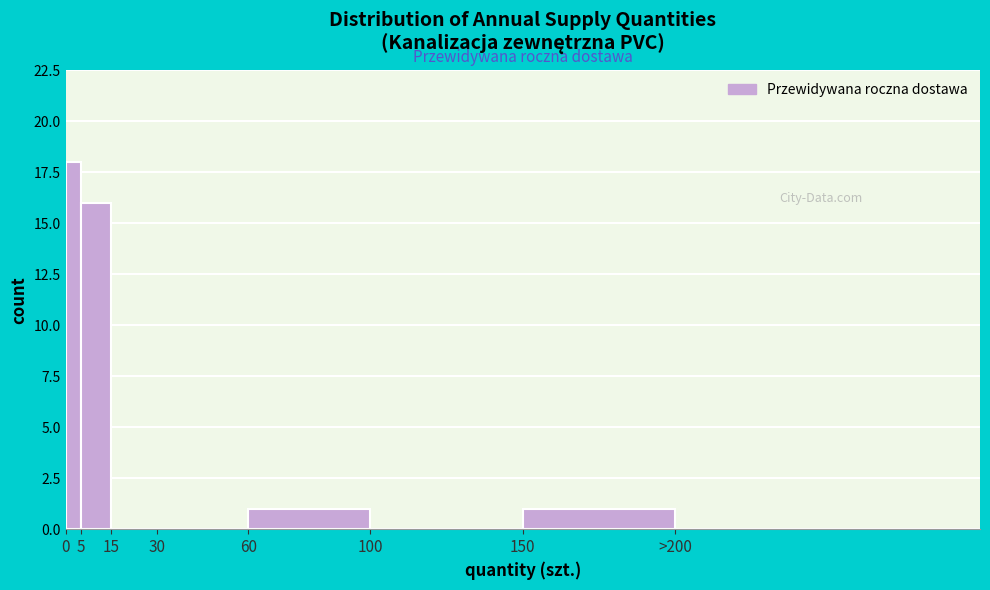

Reading right to left, extract all data points from this chart.

>200=0	150=1	100=0	60=1	30=0	15=0	5=16	0=18